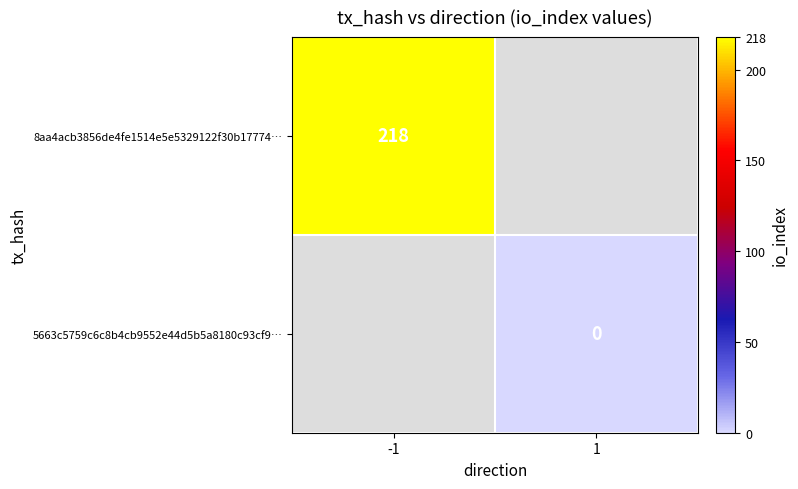

Count the number of categories in the chart.

2